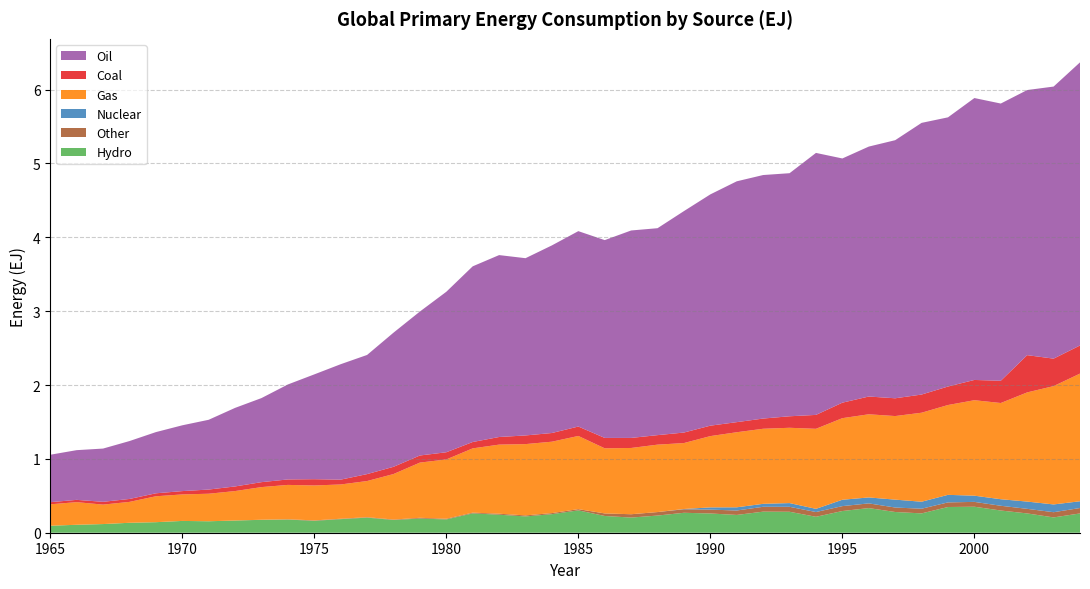

Reading left to right, transcribe all the data shown in this chart.

Hydro: 1965=0.1	1966=0.1	1967=0.1	1968=0.1	1969=0.1	1970=0.2	1971=0.2	1972=0.2	1973=0.2	1974=0.2	1975=0.2	1976=0.2	1977=0.2	1978=0.2	1979=0.2	1980=0.2	1981=0.3	1982=0.2	1983=0.2	1984=0.3	1985=0.3	1986=0.2	1987=0.2	1988=0.2	1989=0.3	1990=0.3	1991=0.2	1992=0.3	1993=0.3	1994=0.2	1995=0.3	1996=0.3	1997=0.3	1998=0.3	1999=0.3	2000=0.4	2001=0.3	2002=0.3	2003=0.2	2004=0.3
Gas: 1965=0.3	1966=0.3	1967=0.3	1968=0.3	1969=0.4	1970=0.4	1971=0.4	1972=0.4	1973=0.4	1974=0.5	1975=0.5	1976=0.5	1977=0.5	1978=0.6	1979=0.7	1980=0.8	1981=0.9	1982=0.9	1983=1.0	1984=1.0	1985=1.0	1986=0.9	1987=0.9	1988=0.9	1989=0.9	1990=1.0	1991=1.0	1992=1.0	1993=1.0	1994=1.1	1995=1.1	1996=1.1	1997=1.1	1998=1.2	1999=1.2	2000=1.3	2001=1.3	2002=1.5	2003=1.6	2004=1.7
Oil: 1965=0.6	1966=0.7	1967=0.7	1968=0.8	1969=0.8	1970=0.9	1971=0.9	1972=1.1	1973=1.1	1974=1.3	1975=1.4	1976=1.6	1977=1.6	1978=1.8	1979=1.9	1980=2.2	1981=2.4	1982=2.5	1983=2.4	1984=2.5	1985=2.6	1986=2.7	1987=2.8	1988=2.8	1989=3.0	1990=3.1	1991=3.3	1992=3.3	1993=3.3	1994=3.5	1995=3.3	1996=3.4	1997=3.5	1998=3.7	1999=3.6	2000=3.8	2001=3.8	2002=3.6	2003=3.7	2004=3.8
Coal: 1965=0.0	1966=0.0	1967=0.0	1968=0.0	1969=0.0	1970=0.0	1971=0.1	1972=0.1	1973=0.1	1974=0.1	1975=0.1	1976=0.1	1977=0.1	1978=0.1	1979=0.1	1980=0.1	1981=0.1	1982=0.1	1983=0.1	1984=0.1	1985=0.1	1986=0.1	1987=0.1	1988=0.1	1989=0.1	1990=0.1	1991=0.1	1992=0.1	1993=0.2	1994=0.2	1995=0.2	1996=0.2	1997=0.2	1998=0.2	1999=0.3	2000=0.3	2001=0.3	2002=0.5	2003=0.4	2004=0.4
Nuclear: 1965=0.0	1966=0.0	1967=0.0	1968=0.0	1969=0.0	1970=0.0	1971=0.0	1972=0.0	1973=0.0	1974=0.0	1975=0.0	1976=0.0	1977=0.0	1978=0.0	1979=0.0	1980=0.0	1981=0.0	1982=0.0	1983=0.0	1984=0.0	1985=0.0	1986=0.0	1987=0.0	1988=0.0	1989=0.0	1990=0.0	1991=0.0	1992=0.0	1993=0.1	1994=0.0	1995=0.1	1996=0.1	1997=0.1	1998=0.1	1999=0.1	2000=0.1	2001=0.1	2002=0.1	2003=0.1	2004=0.1
Other: 1965=0.0	1966=0.0	1967=0.0	1968=0.0	1969=0.0	1970=0.0	1971=0.0	1972=0.0	1973=0.0	1974=0.0	1975=0.0	1976=0.0	1977=0.0	1978=0.0	1979=0.0	1980=0.0	1981=0.0	1982=0.0	1983=0.0	1984=0.0	1985=0.0	1986=0.0	1987=0.0	1988=0.0	1989=0.0	1990=0.1	1991=0.1	1992=0.1	1993=0.1	1994=0.1	1995=0.1	1996=0.1	1997=0.1	1998=0.1	1999=0.1	2000=0.1	2001=0.1	2002=0.1	2003=0.1	2004=0.1